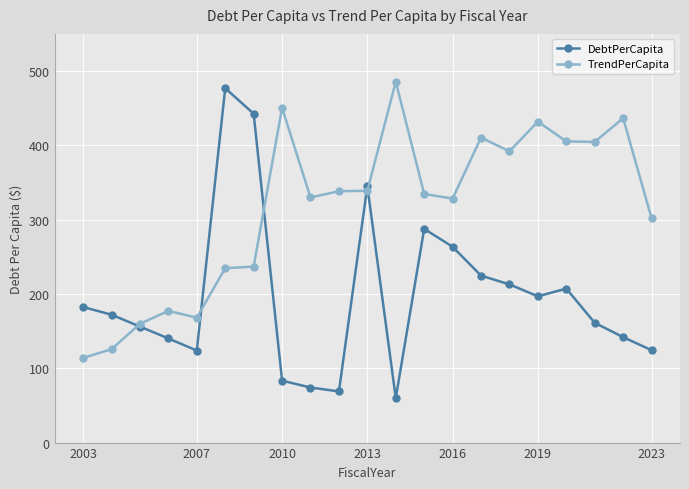

Which series has the largest total across all categories?

TrendPerCapita